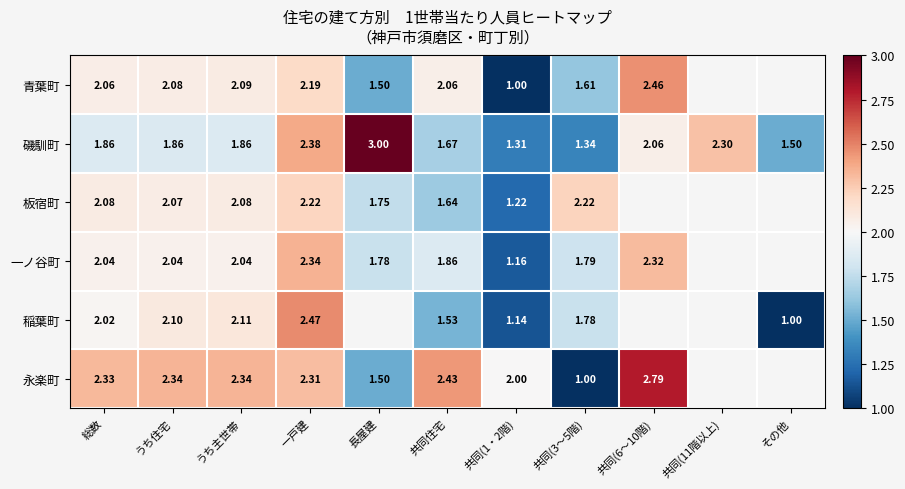

What is the total value across all series at 共同(3～5階)?

9.7